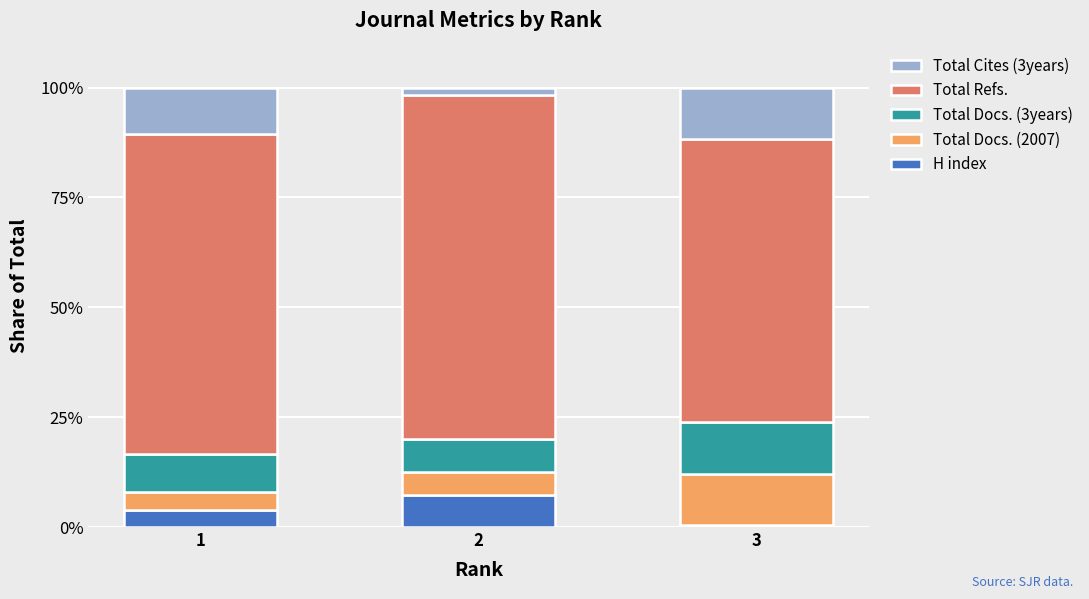

Count the number of data series in this chart.

5